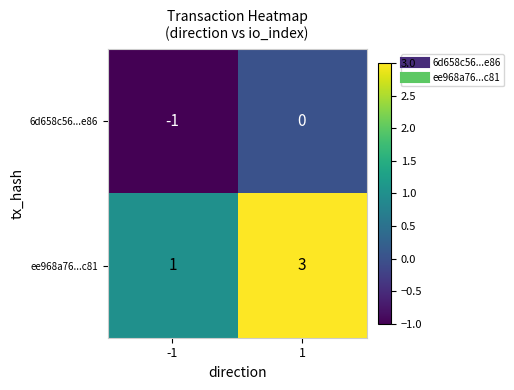

Reading right to left, transcribe all the data shown in this chart.

6d658c56...e86: 1=0	-1=-1
ee968a76...c81: 1=3	-1=1